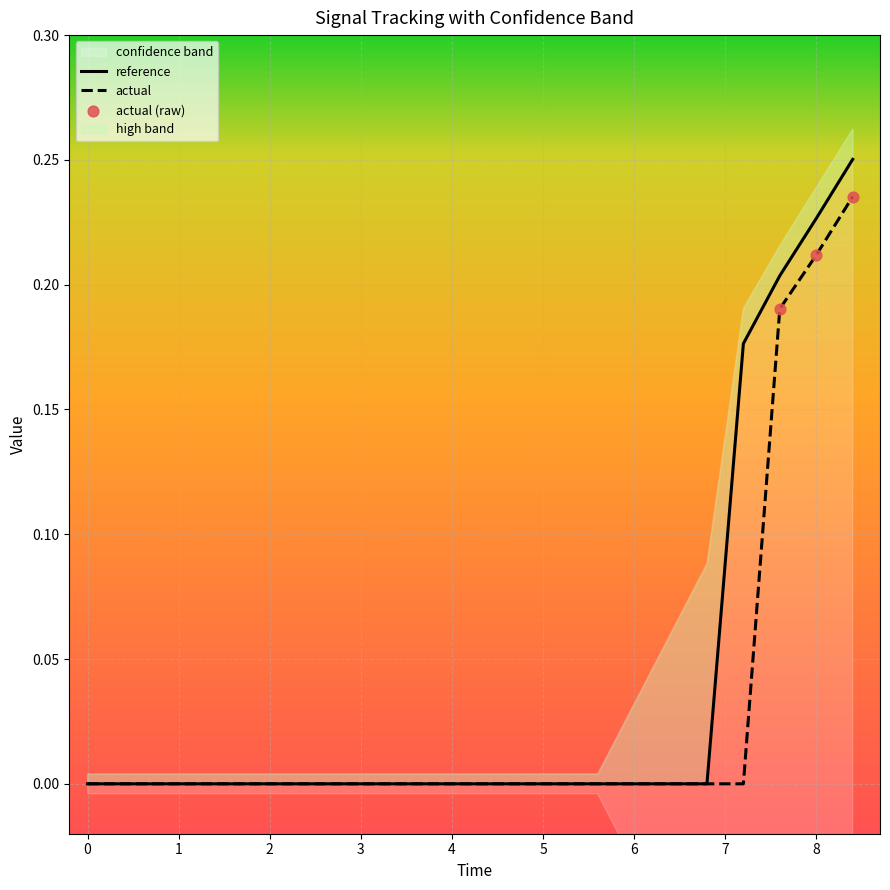

Which series has the largest total across all categories?

reference